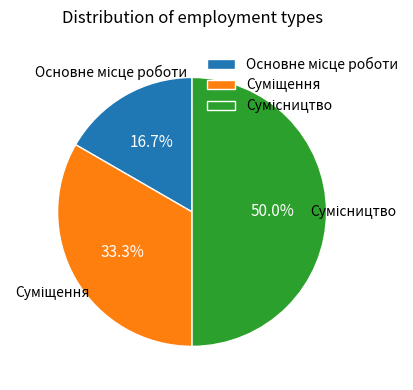

Does Суміщення account for over 50% of the chart?

No